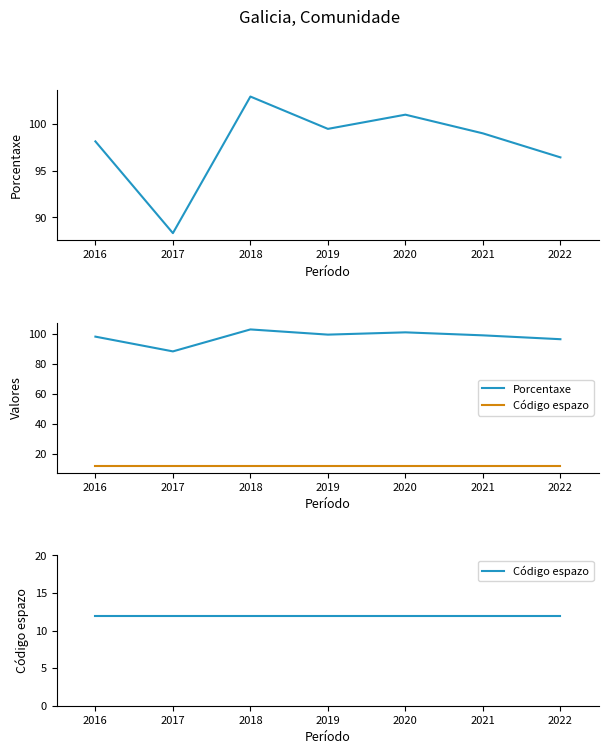

How many lines are shown in the chart?

2